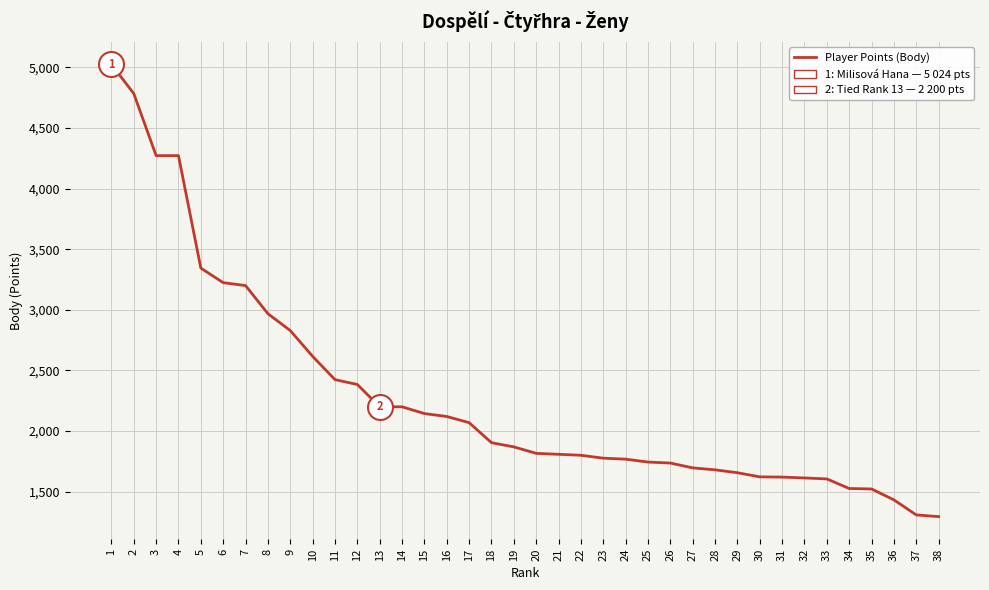

How many series are shown in this chart?

1